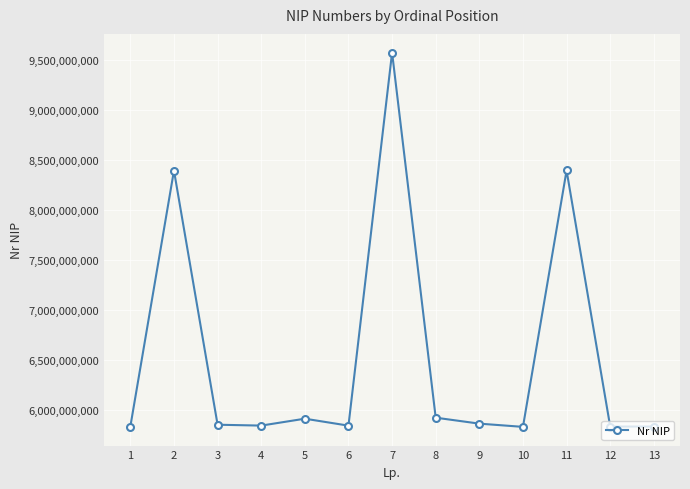

What is the greatest value displayed?

9570731538